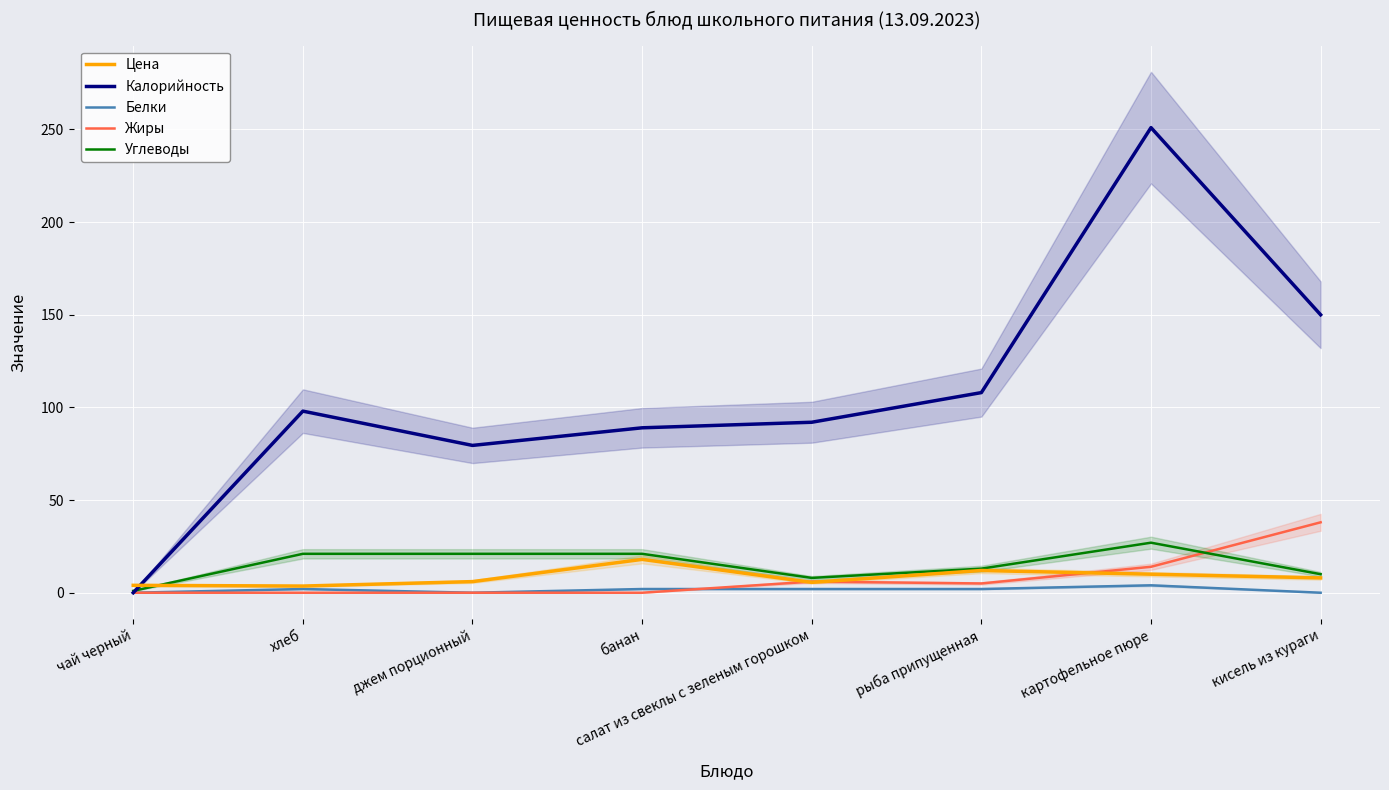

Where is the first local maximum for Жиры?

салат из свеклы с зеленым горошком